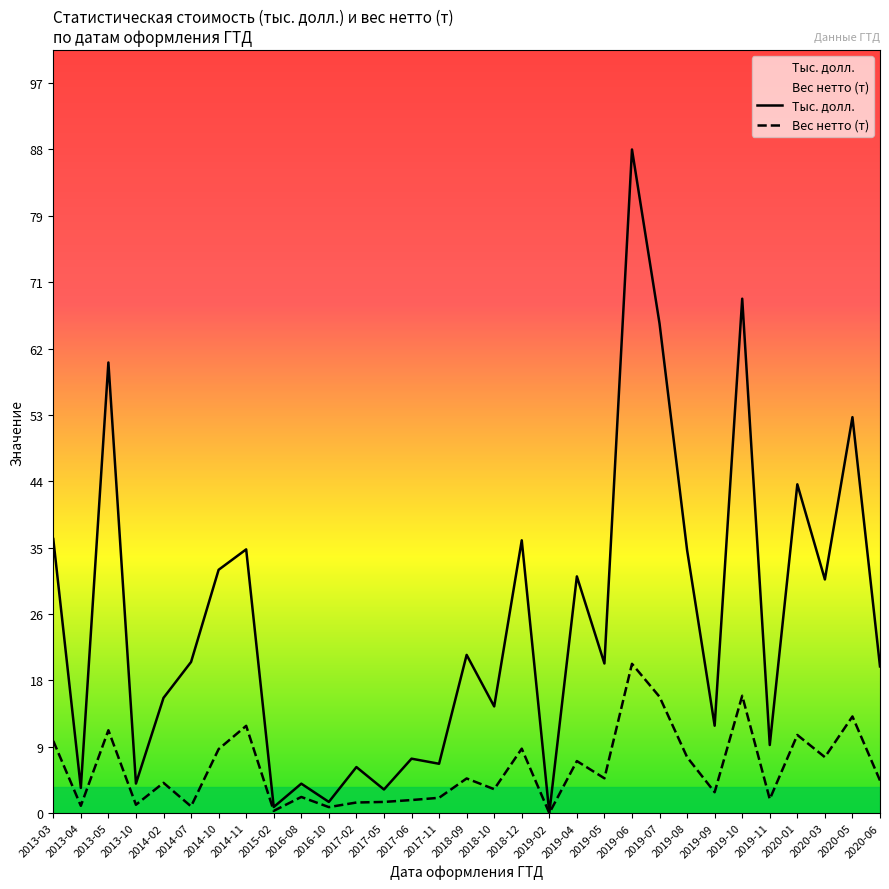

Does the chart have visible grid lines?

No